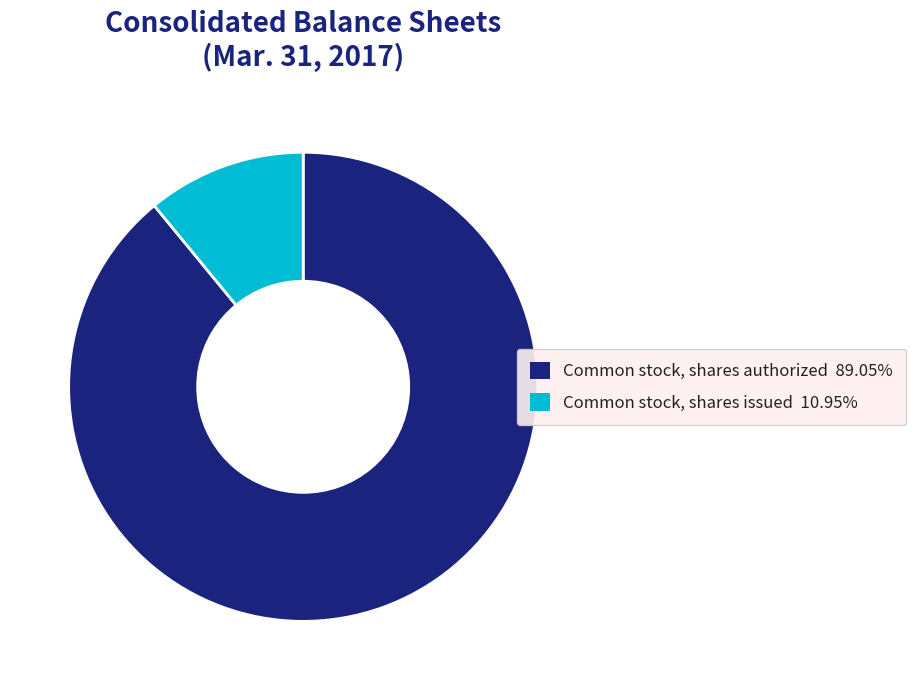

What is the largest slice in the pie chart?

Common stock, shares authorized